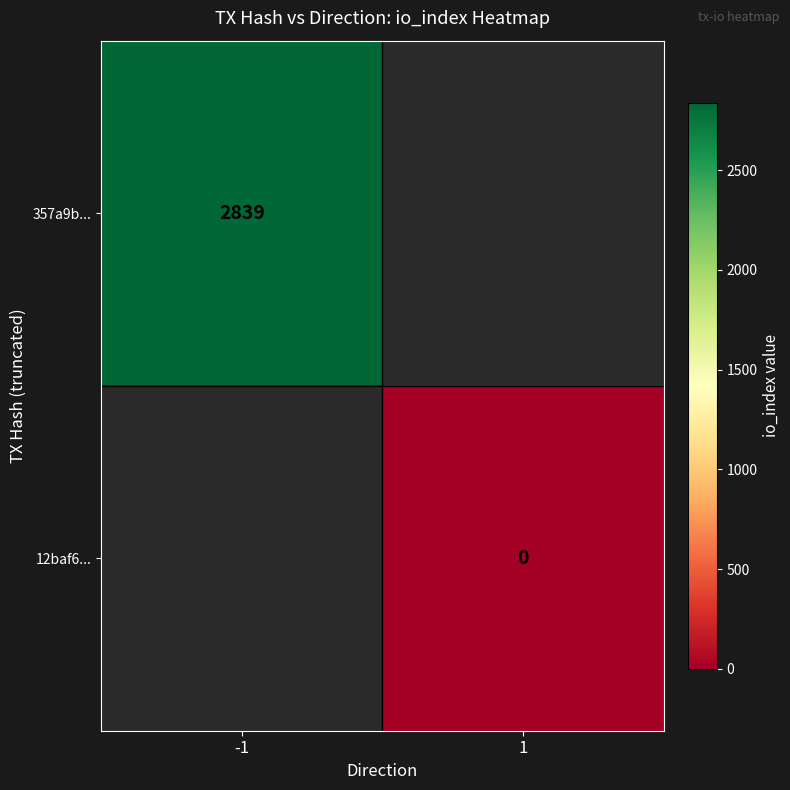

True or false: 357a9b... has a value of 2839 at -1.

True